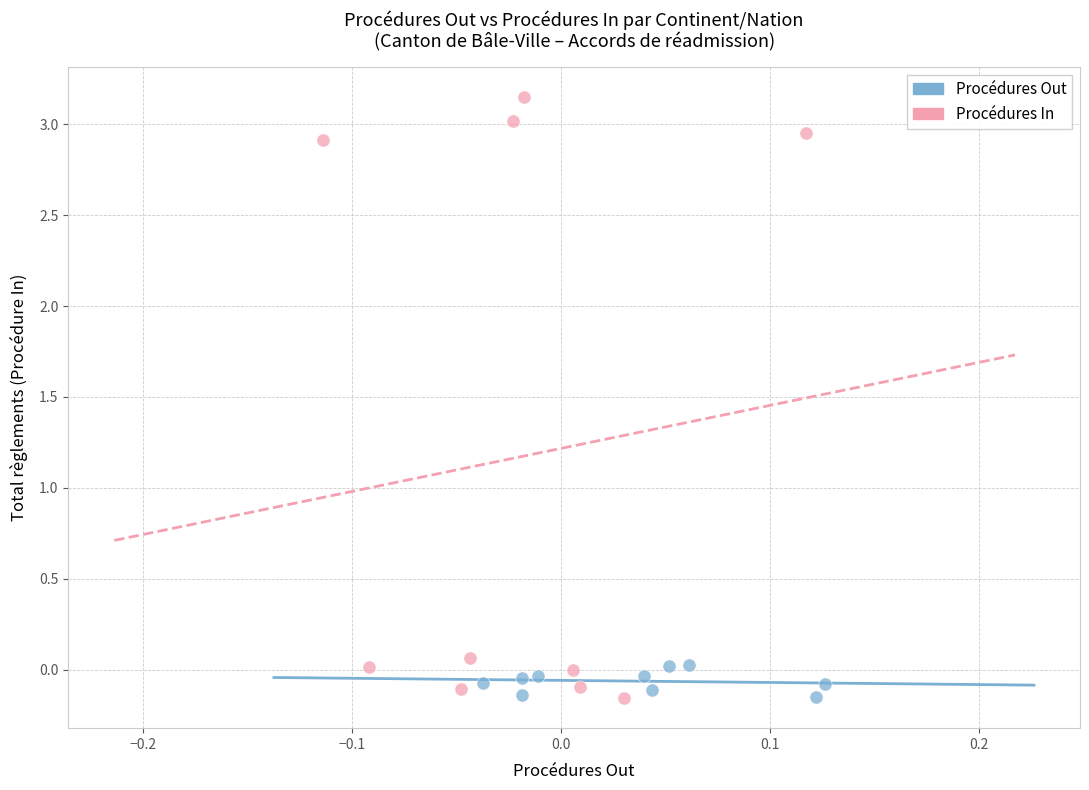

Which series has the largest Y range (max minus min)?

Procédures In